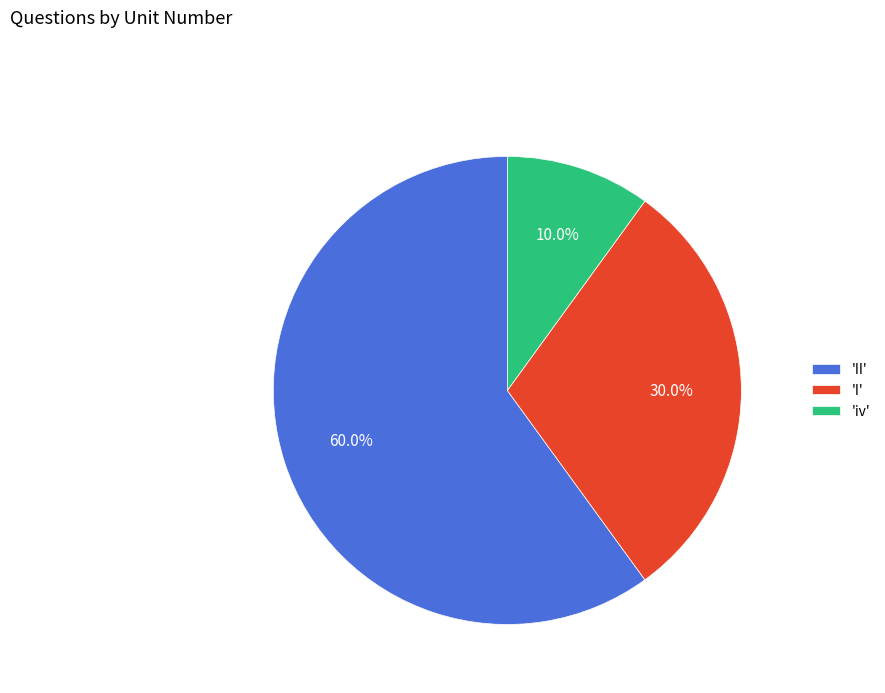

Approximately how many times larger is the value at 'II' compared to 'iv'?

6.0